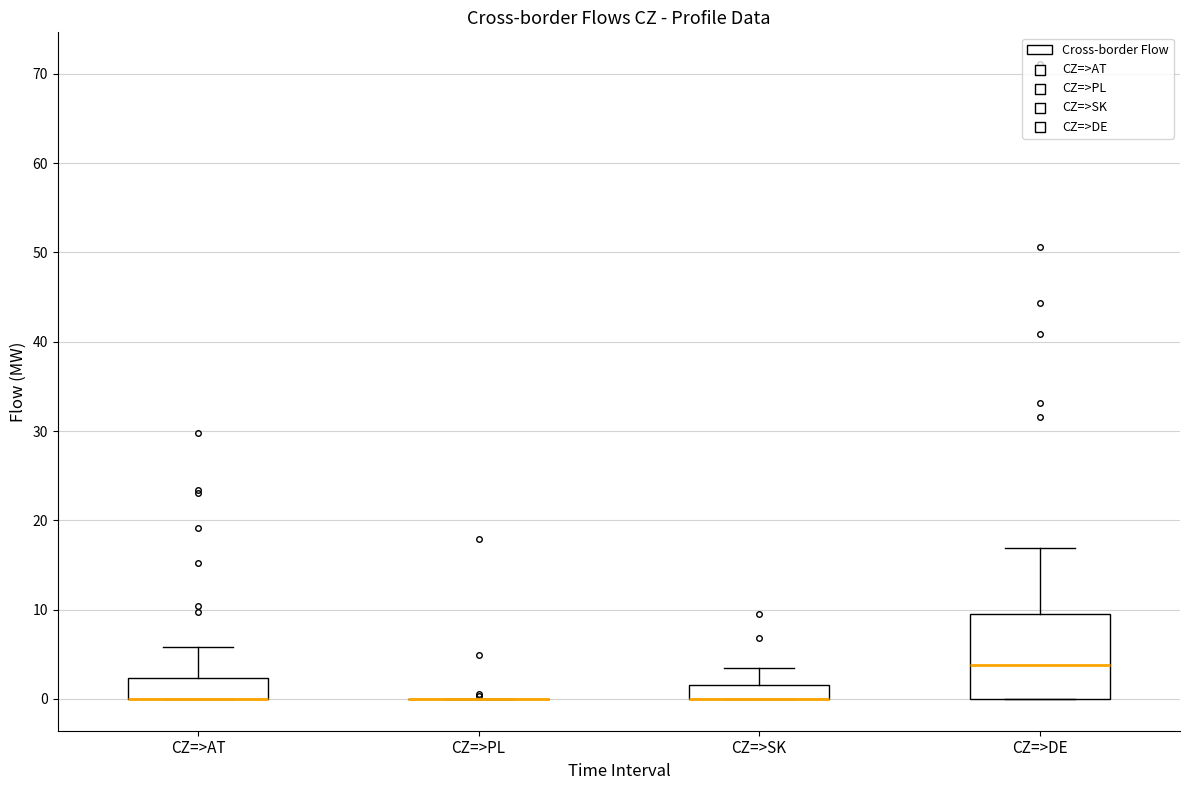

Where is the upper edge of the box for CZ=>SK on the y-axis? The values are not printed on the chart, so give them approximately, as read against the axis.

2